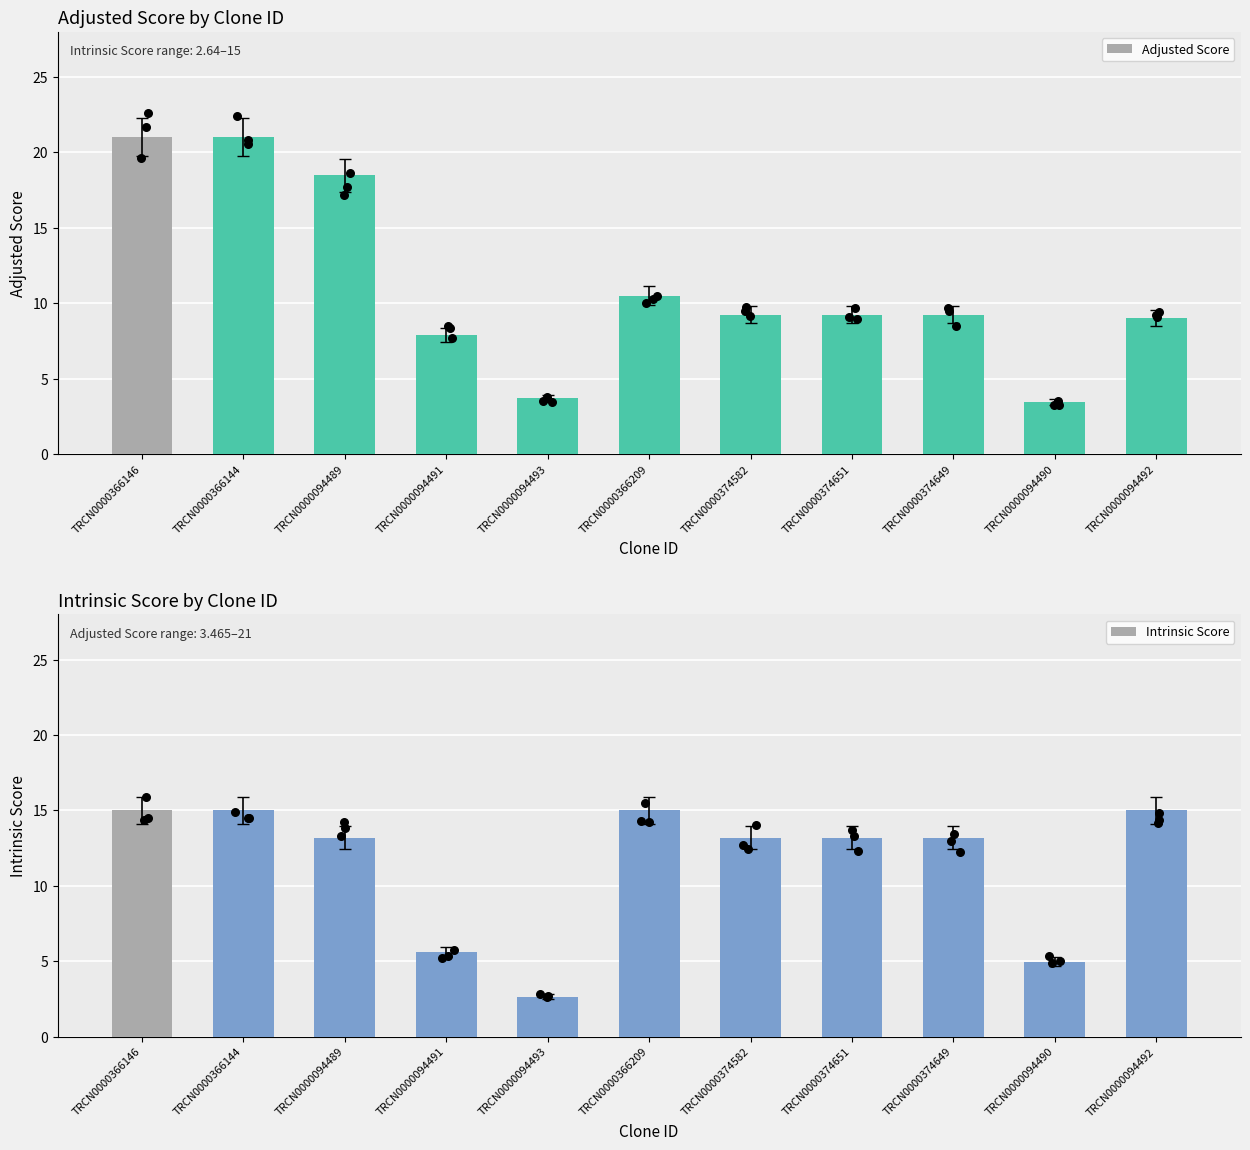

What is the total value across all series at TRCN0000366209?

25.5